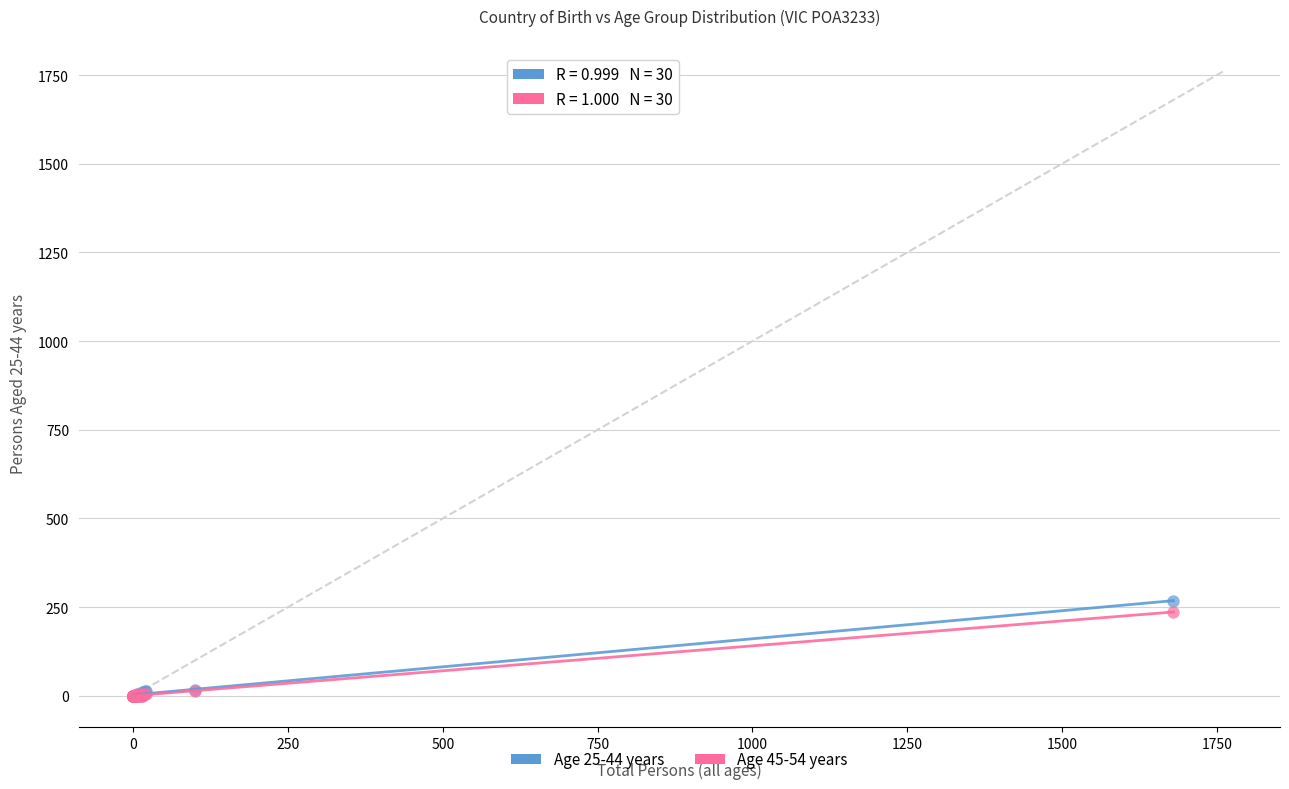

What are all the series names shown in the legend?

Age 25-44 years, Age 45-54 years